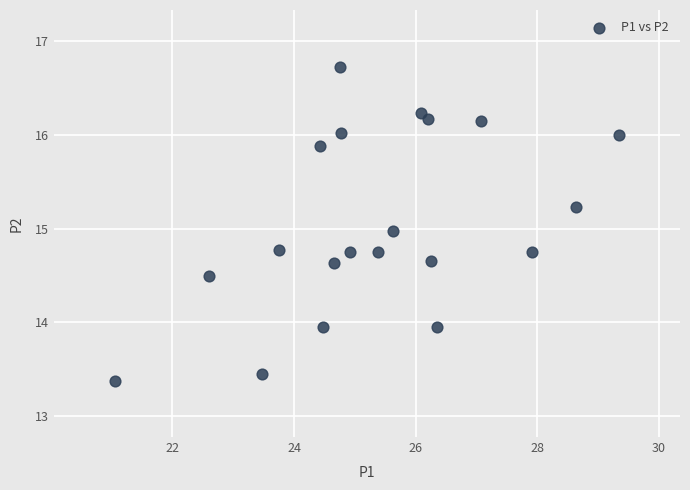

What is the range of X values (max minus min)?

8.3